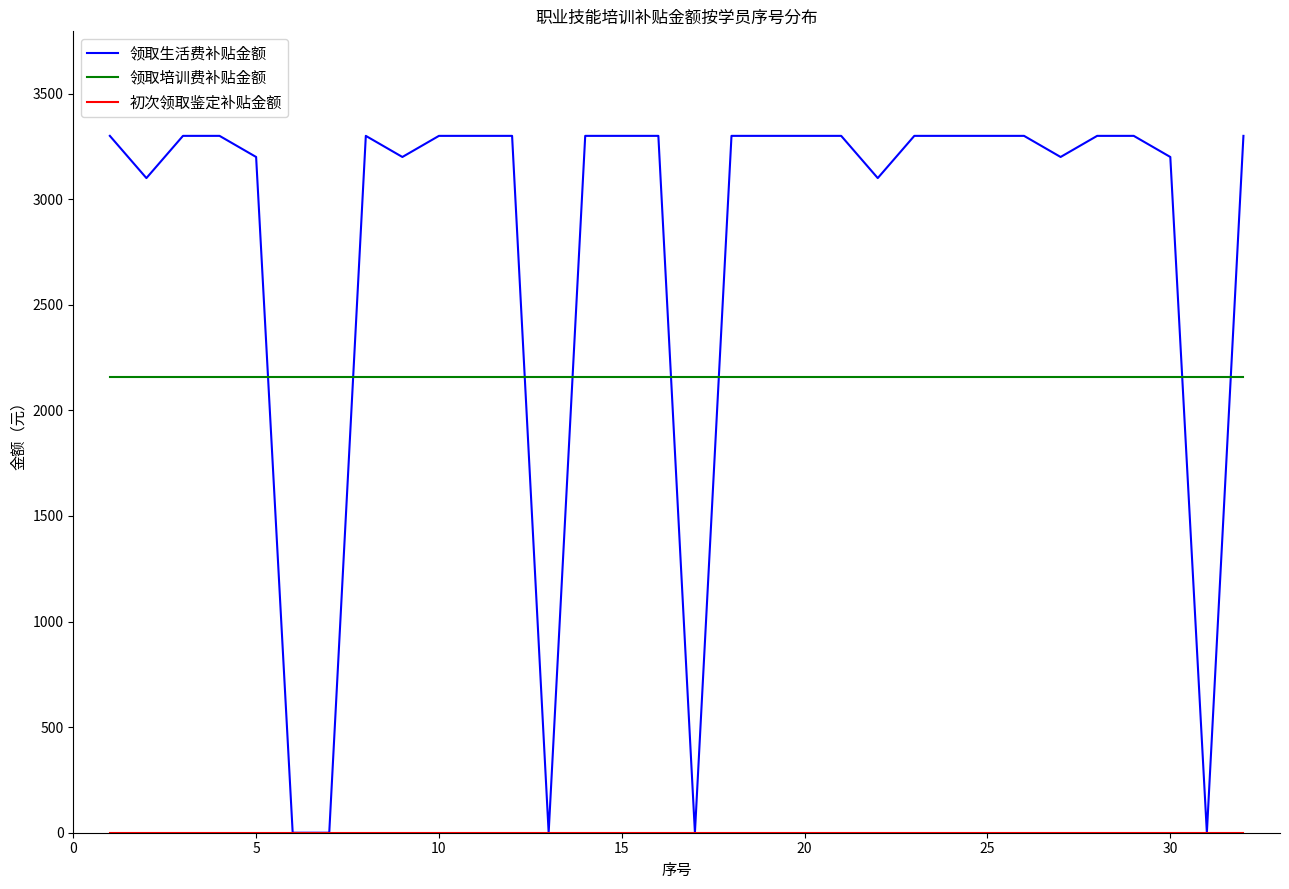

After their last crossing, which series has the higher values: 领取培训费补贴金额 or 领取生活费补贴金额?

领取生活费补贴金额